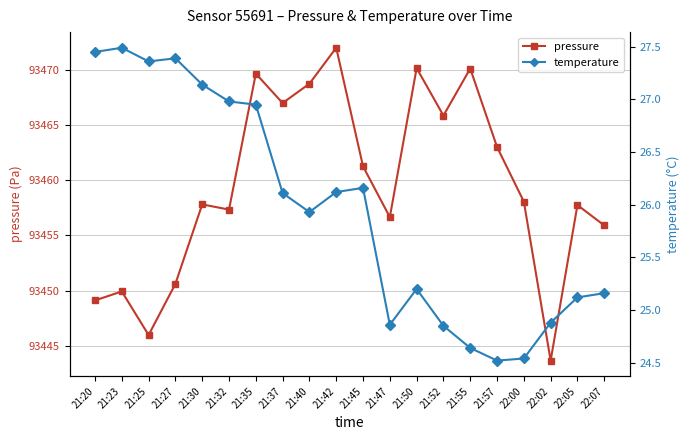

In pressure, how many points are lower than both neighbors (excluding endpoints)?

6